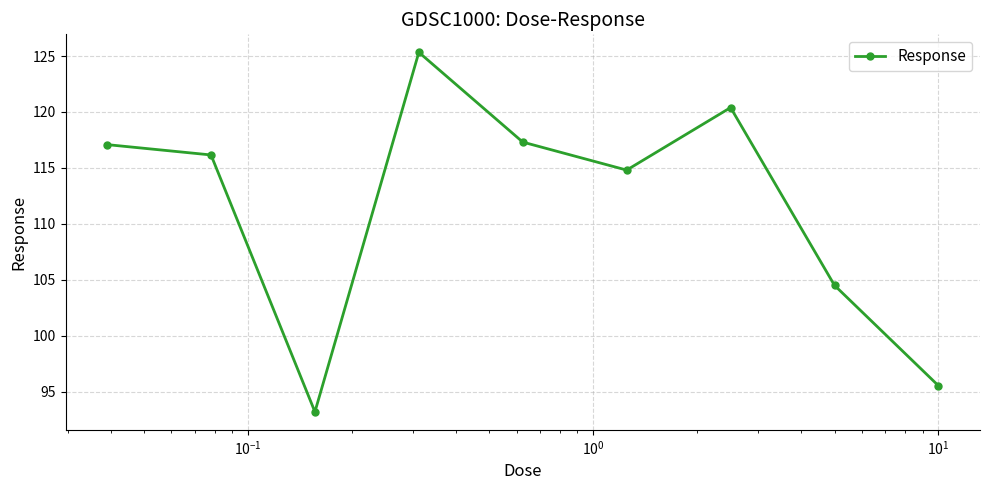

True or false: there are more than 1 points higher than both neighbors.

True